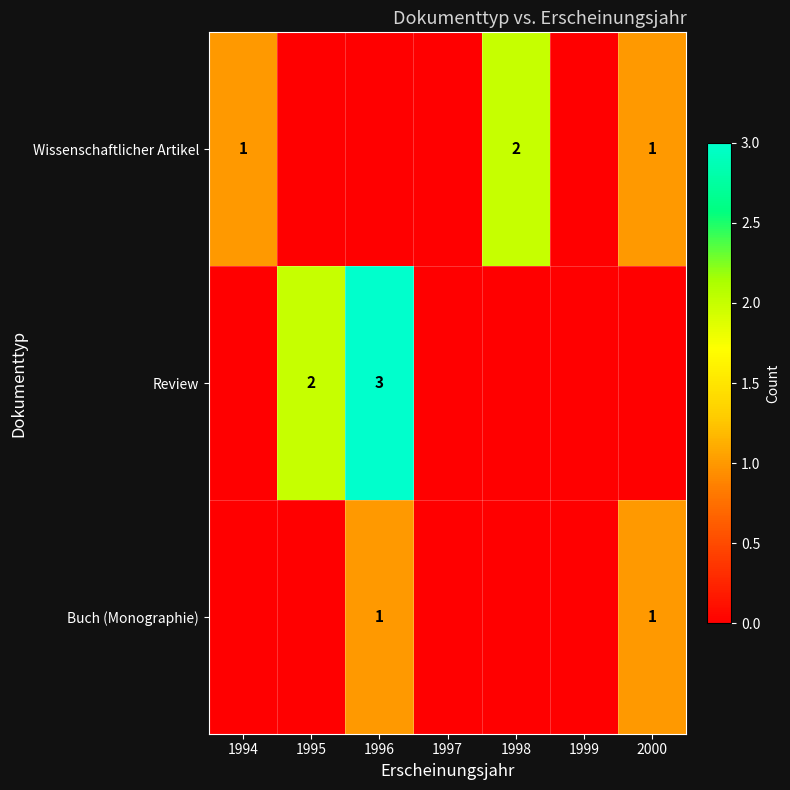

Count the Review values in the range 0 to 2.

6